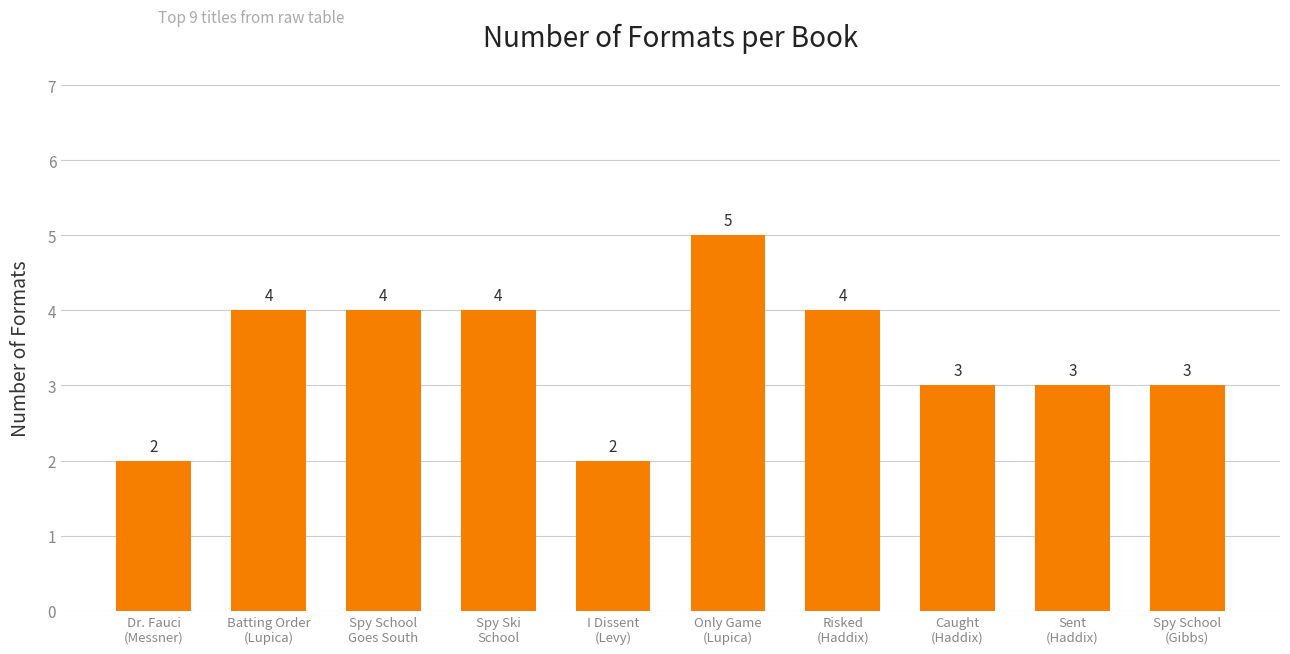

Count the number of categories in the chart.

10